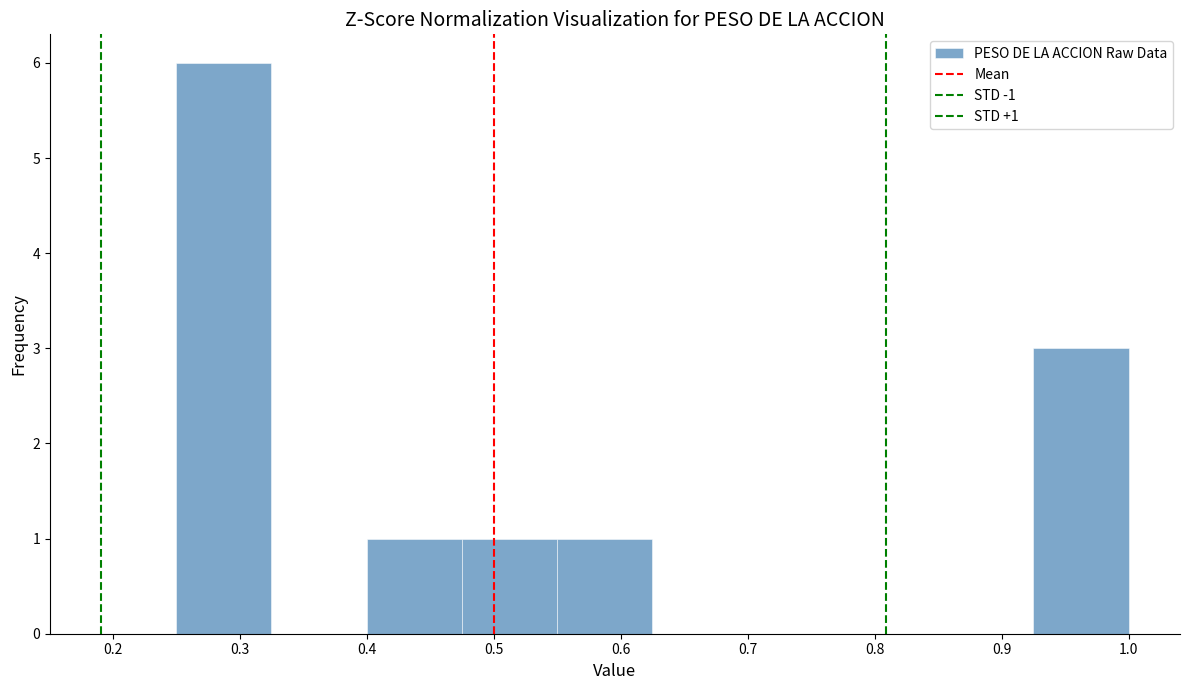

Which range on the x-axis has the tallest bar?

0.250 to 0.325